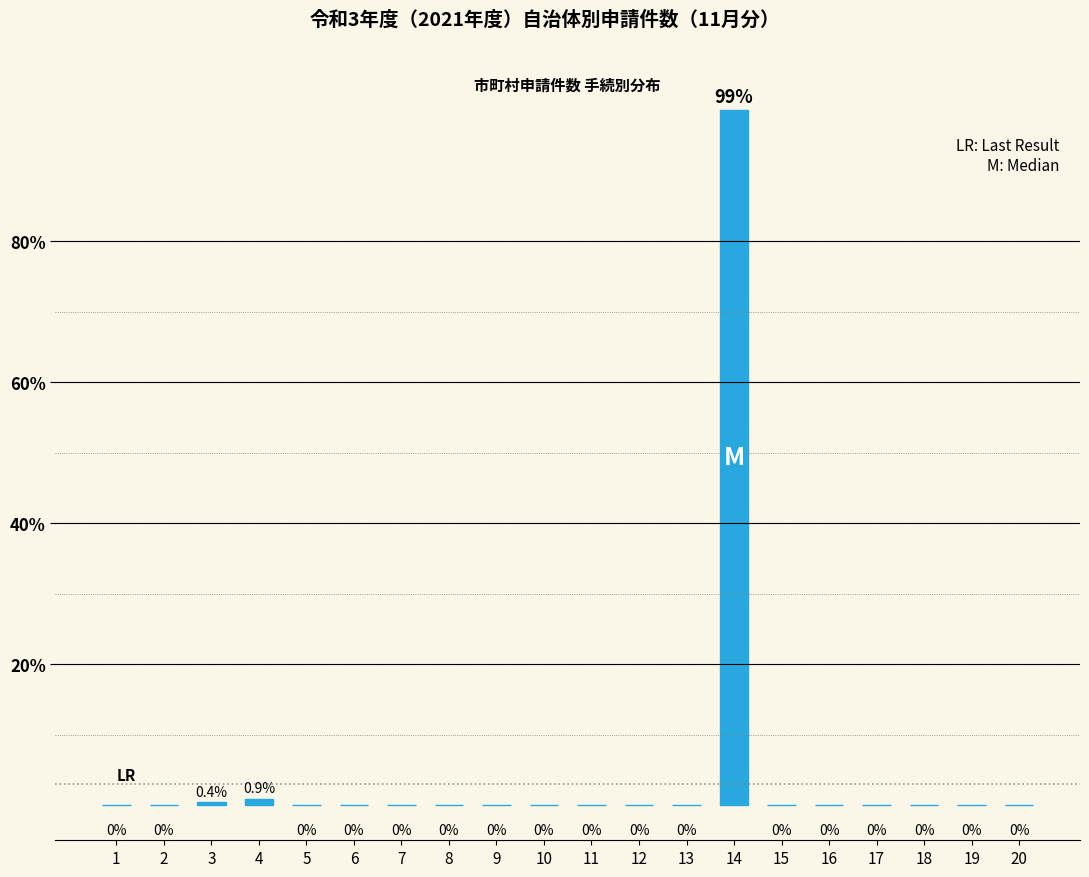

Reading right to left, list all the values displayed in this chart.

20=0.0	19=0.0	18=0.0	17=0.0	16=0.0	15=0.0	14=98.7	13=0.0	12=0.0	11=0.0	10=0.0	9=0.0	8=0.0	7=0.0	6=0.0	5=0.0	4=0.9	3=0.4	2=0.0	1=0.0